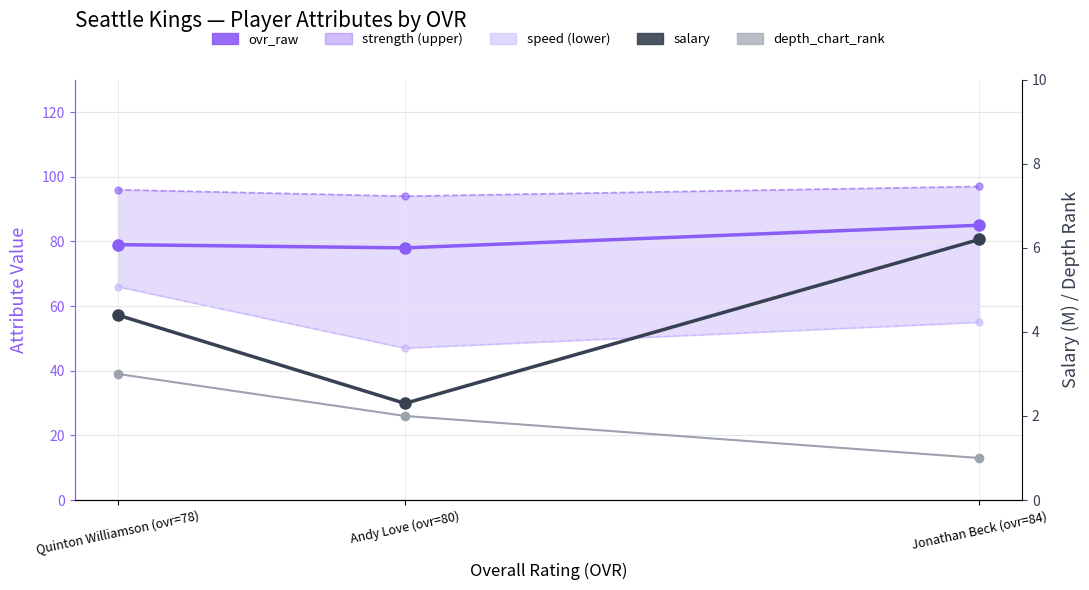

What is the difference between the highest and lowest values at Andy Love (ovr=80)?

92.0